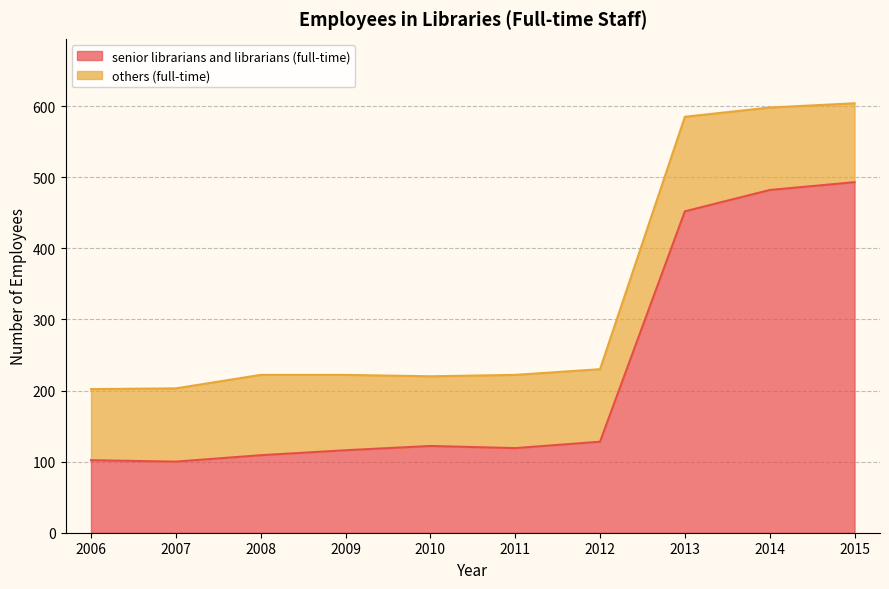

What is the difference between the values at 2014 and 2006?

380